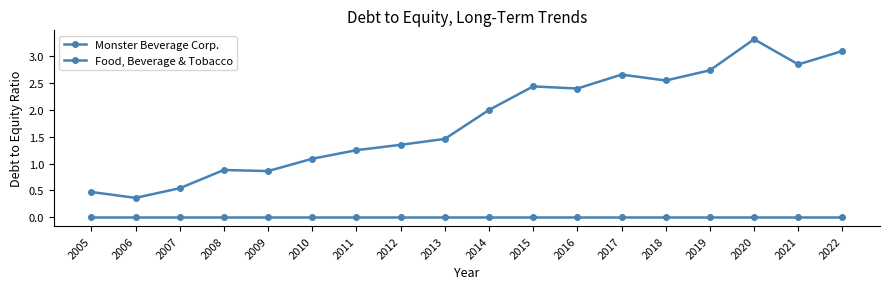

Is this an area chart (filled region under the line)?

No